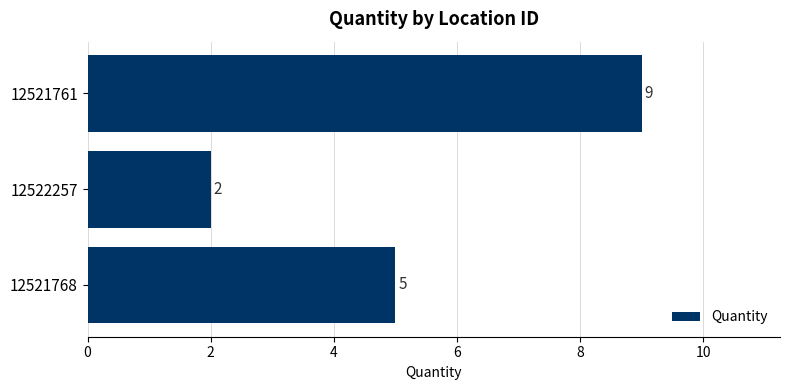

List the labels in order of value, largest first.

12521761, 12521768, 12522257